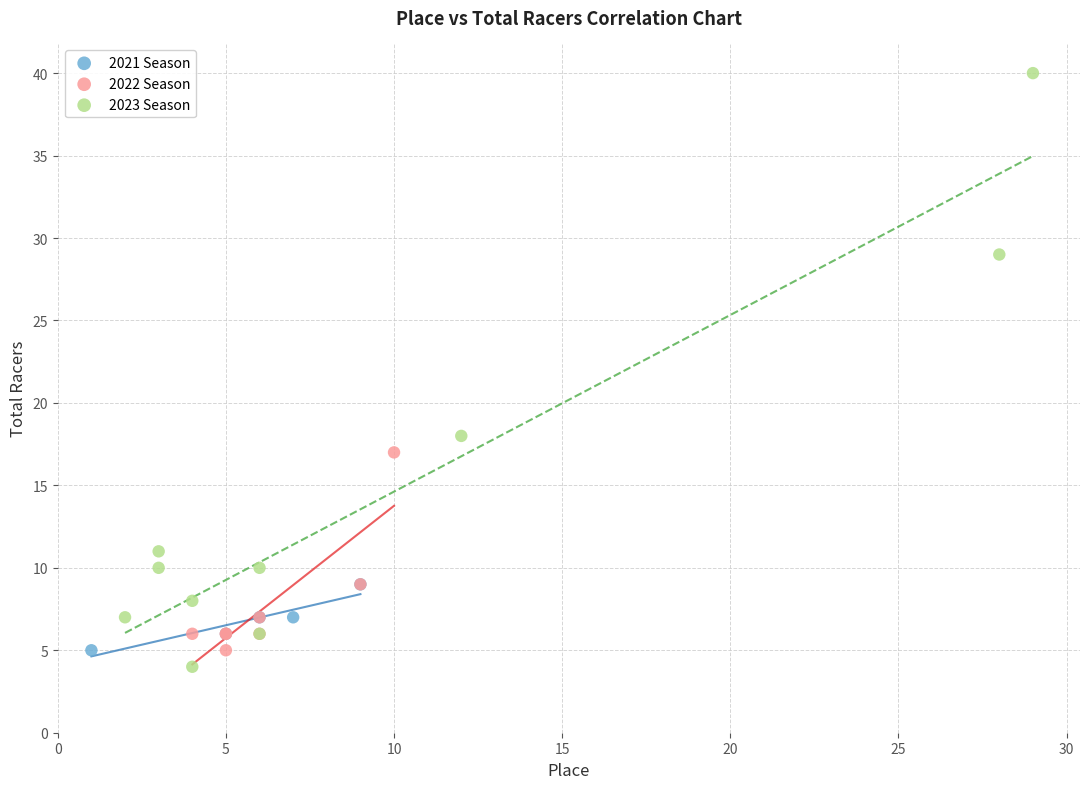

Which series has the largest Y range (max minus min)?

2023 Season